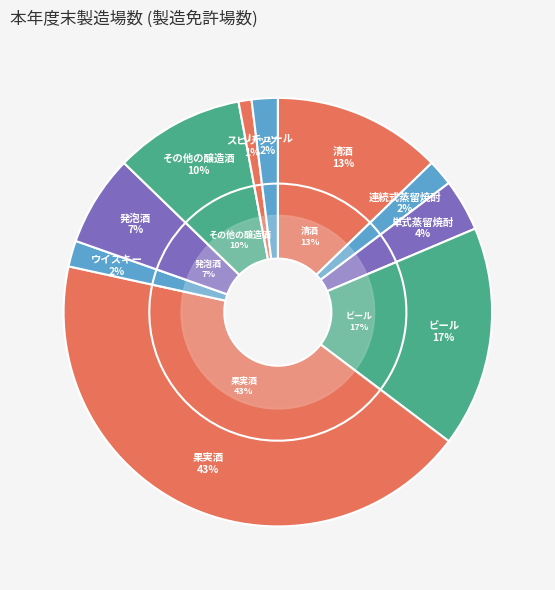

Is the sum of リキュール and みりん greater than half?

No